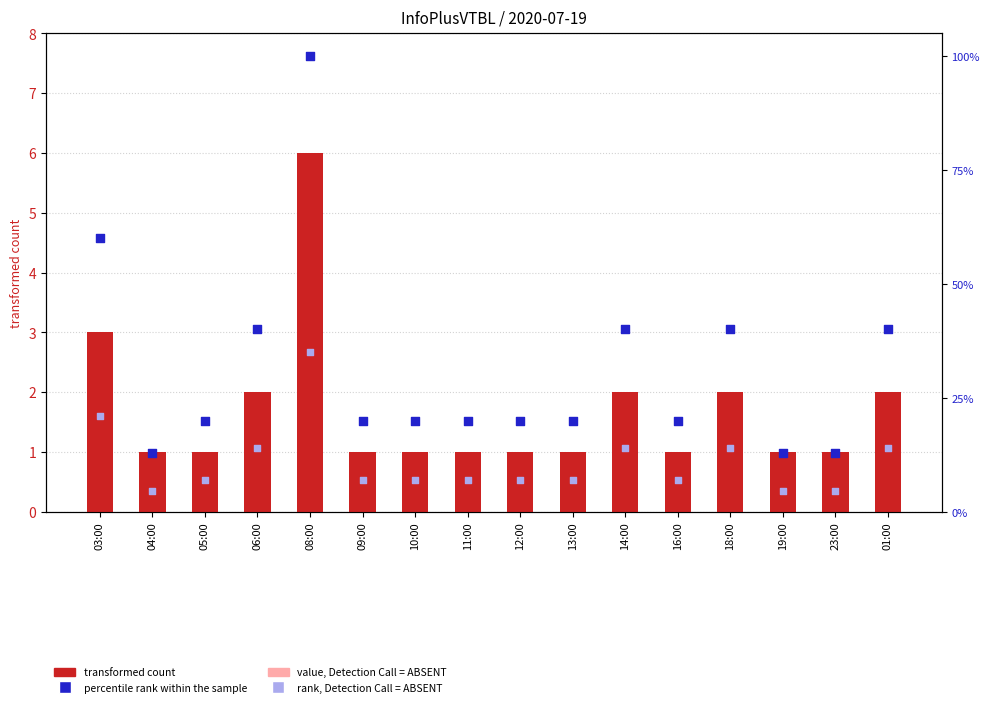

Is the value of rank, Detection Call = ABSENT at 08:00 greater than the value of value, Detection Call = ABSENT at 16:00?

Yes